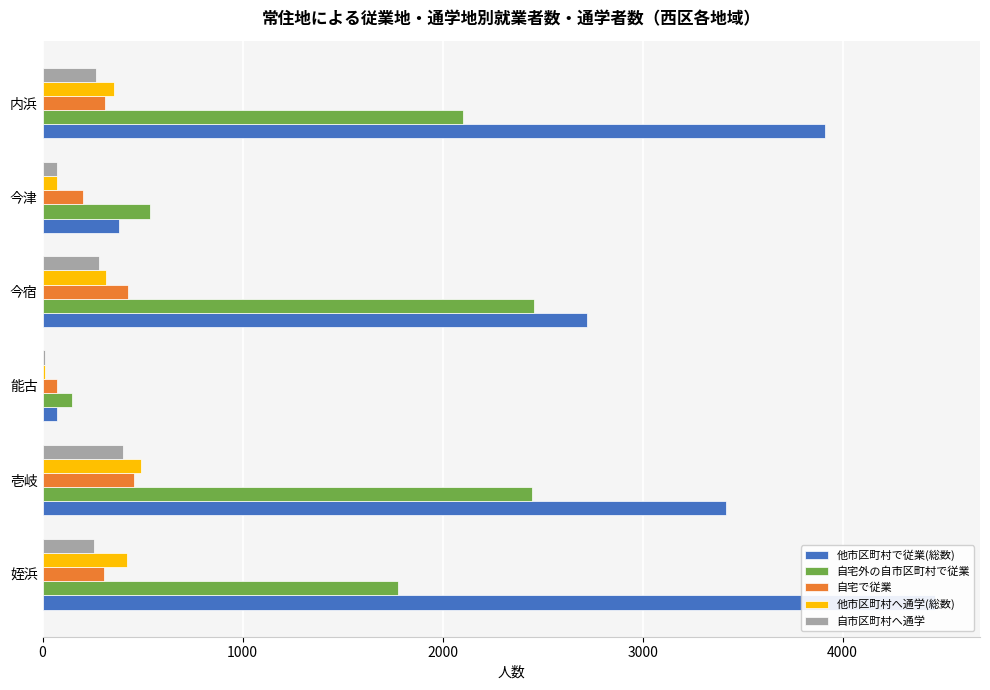

What is the sum of all 自宅で従業 values?

1780